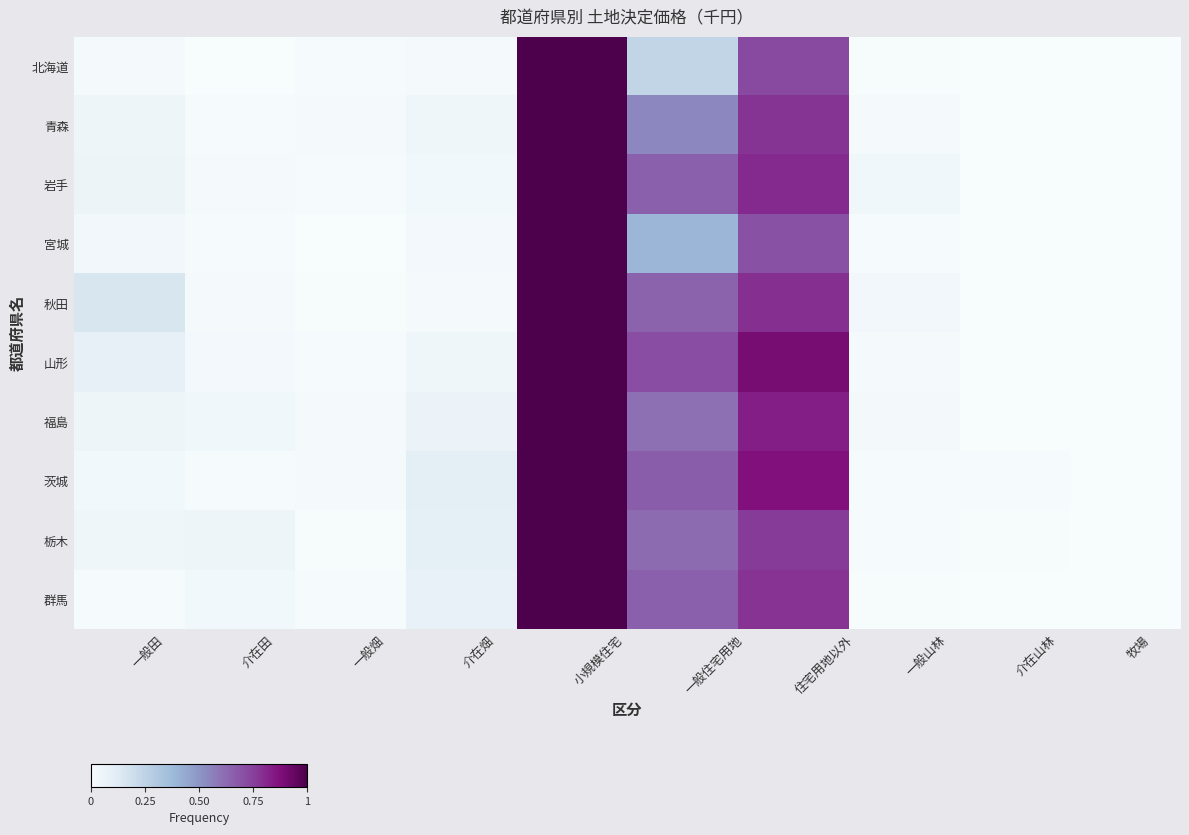

Reading right to left, extract all data points from this chart.

北海道: 牧場=0.0	介在山林=0.0	一般山林=0.0	住宅用地以外=0.7	一般住宅用地=0.2	小規模住宅=1.0	介在畑=0.0	一般畑=0.0	介在田=0.0	一般田=0.0
青森: 牧場=0.0	介在山林=0.0	一般山林=0.0	住宅用地以外=0.8	一般住宅用地=0.5	小規模住宅=1.0	介在畑=0.0	一般畑=0.0	介在田=0.0	一般田=0.1
岩手: 牧場=0.0	介在山林=0.0	一般山林=0.0	住宅用地以外=0.8	一般住宅用地=0.7	小規模住宅=1.0	介在畑=0.0	一般畑=0.0	介在田=0.0	一般田=0.1
宮城: 牧場=0.0	介在山林=0.0	一般山林=0.0	住宅用地以外=0.7	一般住宅用地=0.4	小規模住宅=1.0	介在畑=0.0	一般畑=0.0	介在田=0.0	一般田=0.0
秋田: 牧場=0.0	介在山林=0.0	一般山林=0.0	住宅用地以外=0.8	一般住宅用地=0.7	小規模住宅=1.0	介在畑=0.0	一般畑=0.0	介在田=0.0	一般田=0.2
山形: 牧場=0.0	介在山林=0.0	一般山林=0.0	住宅用地以外=0.9	一般住宅用地=0.7	小規模住宅=1.0	介在畑=0.0	一般畑=0.0	介在田=0.0	一般田=0.1
福島: 牧場=0.0	介在山林=0.0	一般山林=0.0	住宅用地以外=0.8	一般住宅用地=0.6	小規模住宅=1.0	介在畑=0.1	一般畑=0.0	介在田=0.0	一般田=0.1
茨城: 牧場=0.0	介在山林=0.0	一般山林=0.0	住宅用地以外=0.9	一般住宅用地=0.7	小規模住宅=1.0	介在畑=0.1	一般畑=0.0	介在田=0.0	一般田=0.0
栃木: 牧場=0.0	介在山林=0.0	一般山林=0.0	住宅用地以外=0.8	一般住宅用地=0.6	小規模住宅=1.0	介在畑=0.1	一般畑=0.0	介在田=0.0	一般田=0.0
群馬: 牧場=0.0	介在山林=0.0	一般山林=0.0	住宅用地以外=0.8	一般住宅用地=0.7	小規模住宅=1.0	介在畑=0.1	一般畑=0.0	介在田=0.0	一般田=0.0